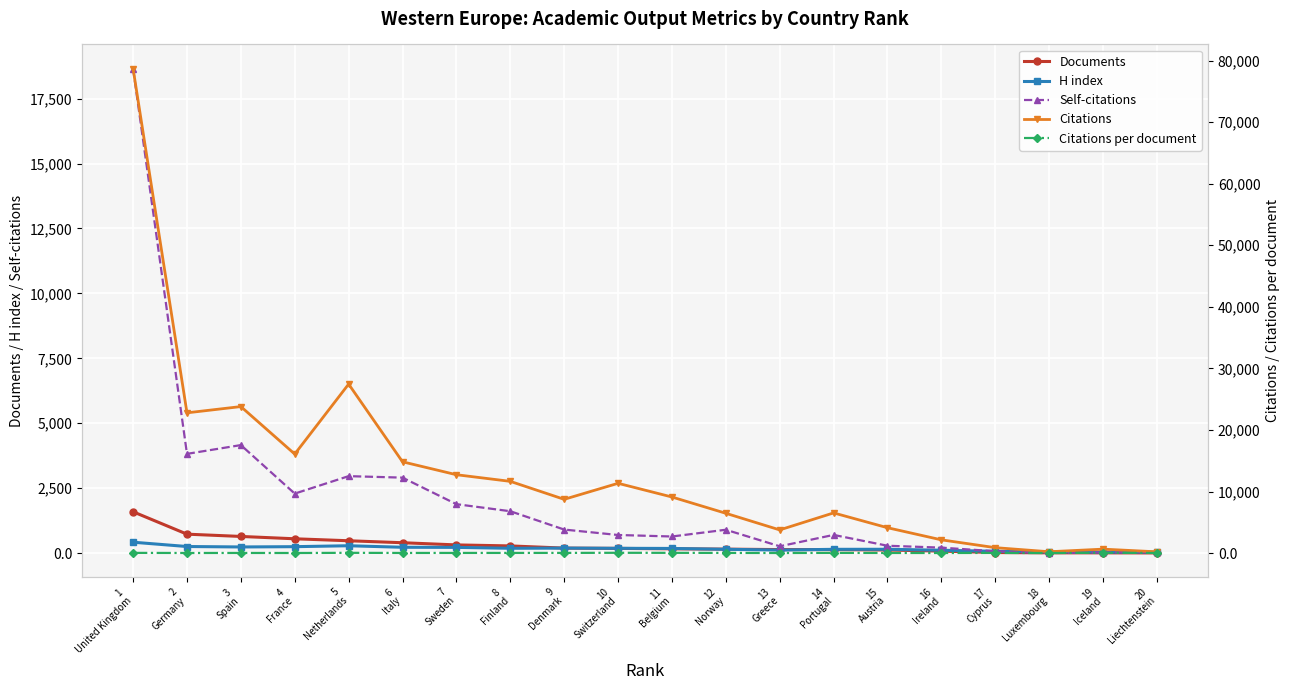

The value of Documents at 11
Belgium is 165.0. True or false?

True